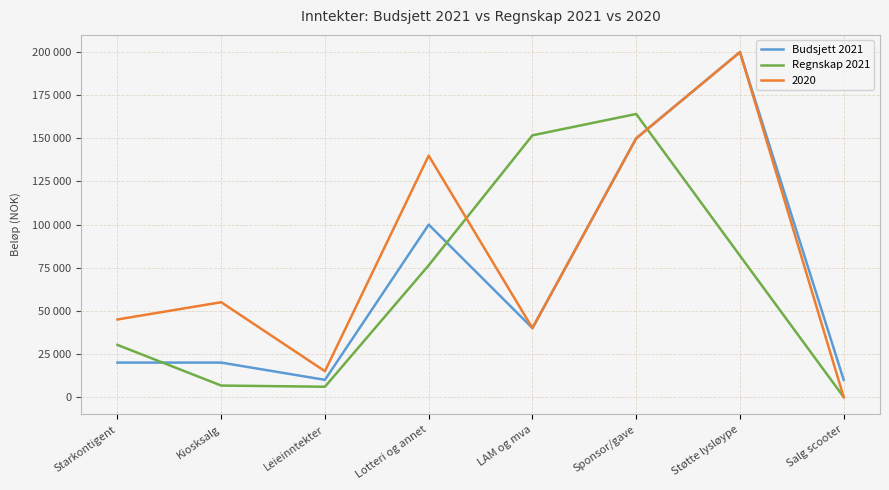

Read the Budsjett 2021 value at Leieinntekter, to the nearest 10.

10000